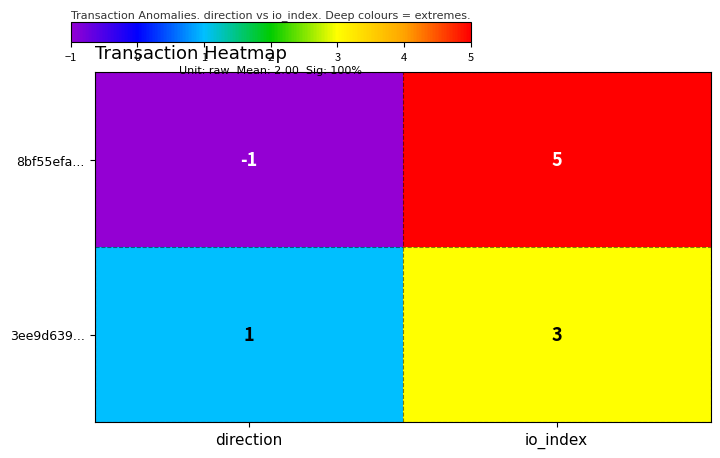

Is the value of 8bf55efa... at io_index greater than the value of 3ee9d639... at direction?

Yes